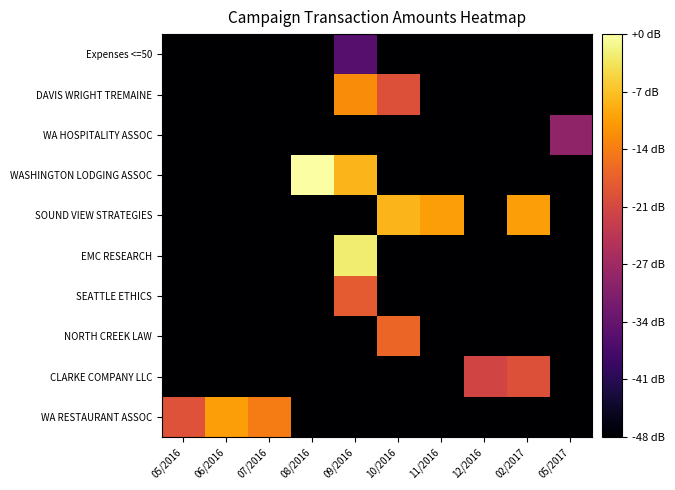

Rank the series at 10/2016 from highest to lowest value.

SOUND VIEW STRATEGIES, NORTH CREEK LAW, DAVIS WRIGHT TREMAINE, Expenses <=50, WA HOSPITALITY ASSOC, WASHINGTON LODGING ASSOC, EMC RESEARCH, SEATTLE ETHICS, CLARKE COMPANY LLC, WA RESTAURANT ASSOC